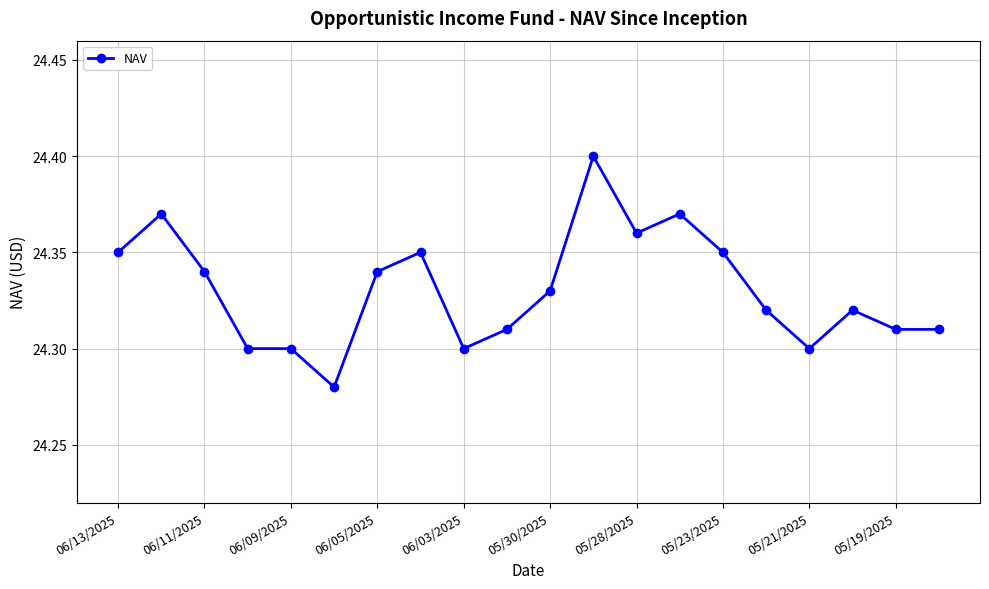

What is the sum of all values?

486.6